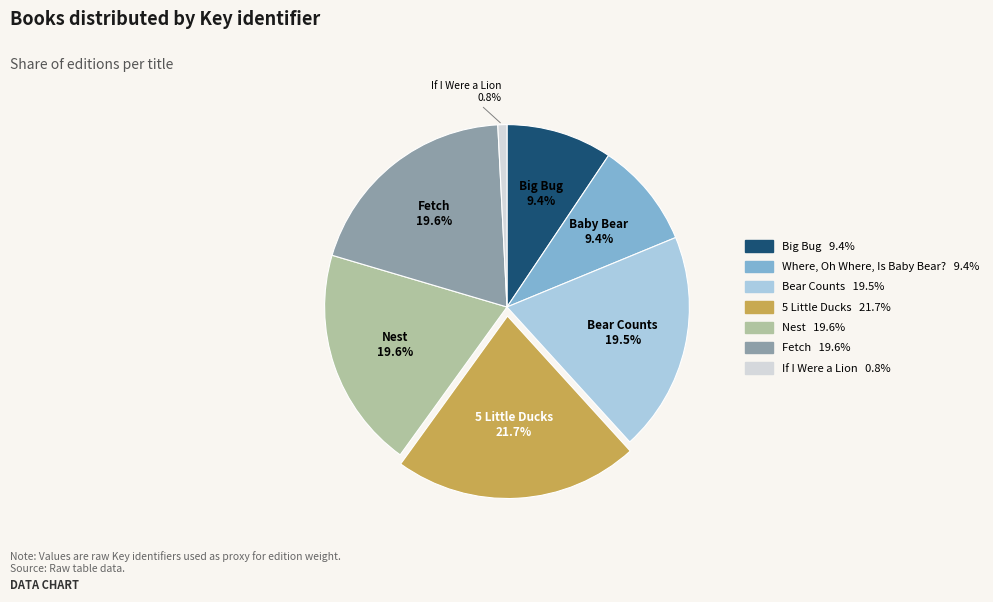

The If I Were a Lion slice represents 1% of the pie. True or false?

True